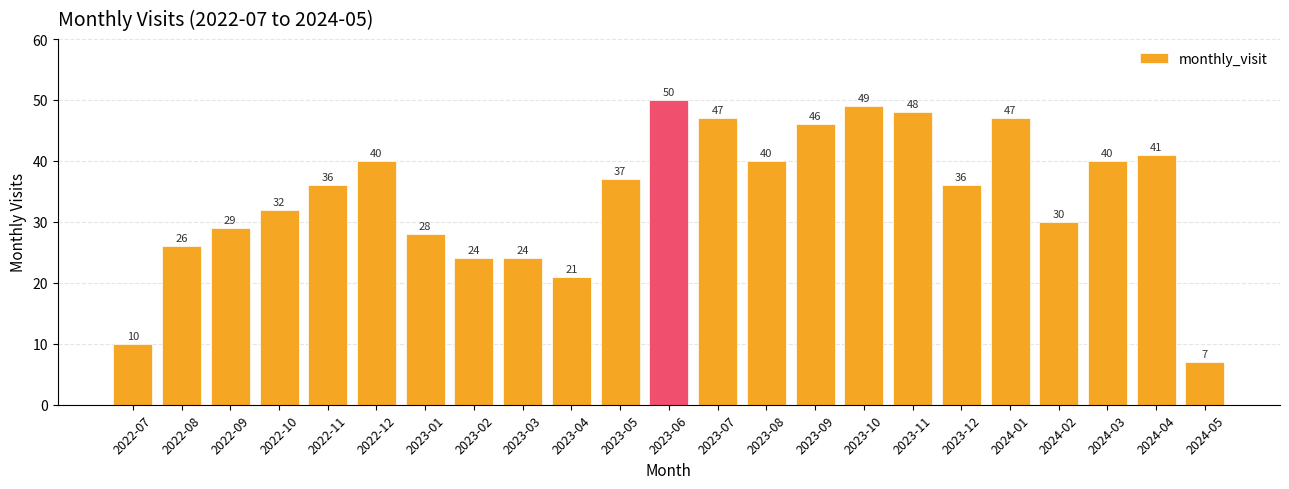

What is the label of the 7th bar from the right?

2023-11